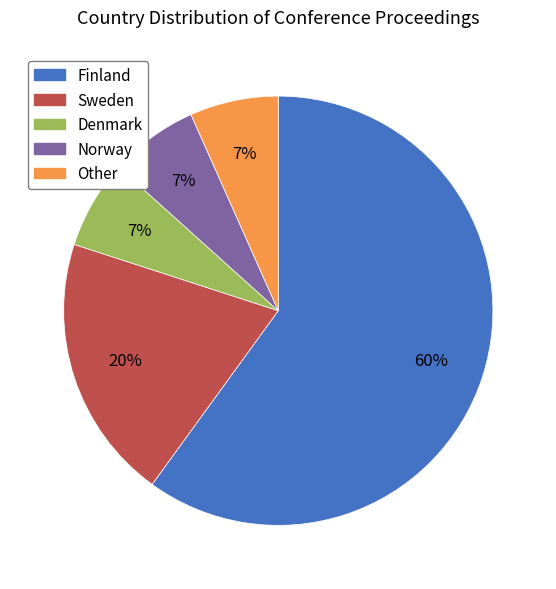

To the nearest percent, what is the difference between the Other and Sweden slice percentages?

13%